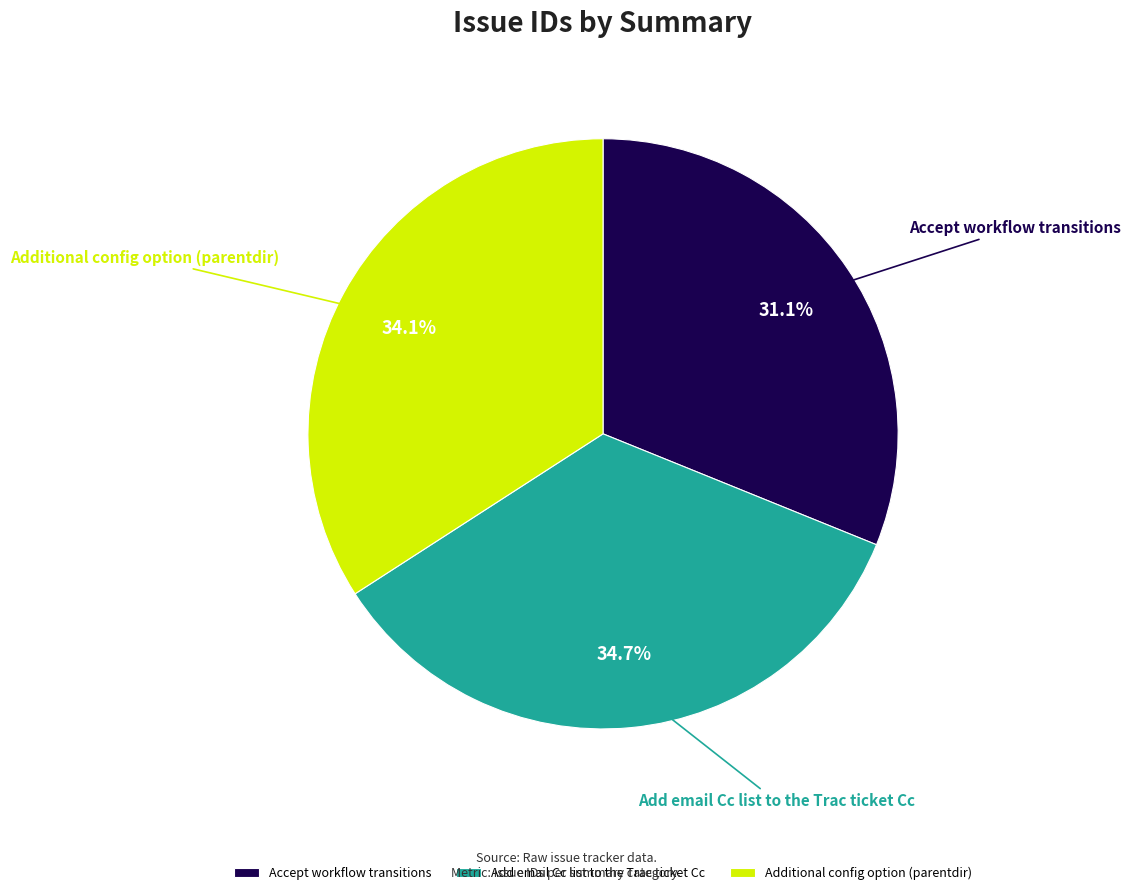

What percentage is the Add email Cc list to the Trac ticket Cc slice, to the nearest percent?

35%